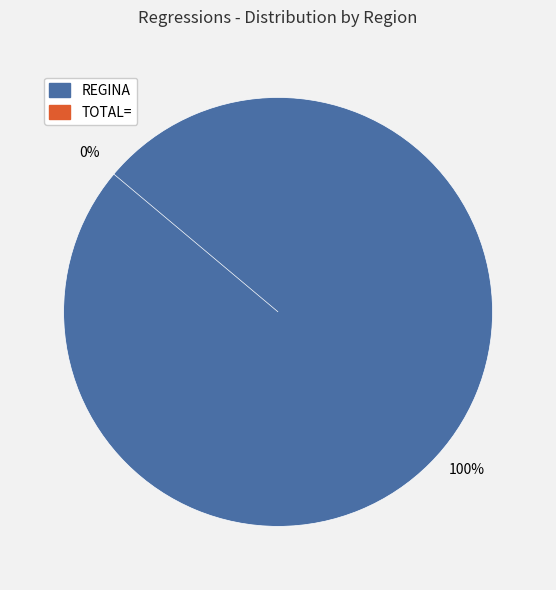

What is the largest slice in the pie chart?

REGINA